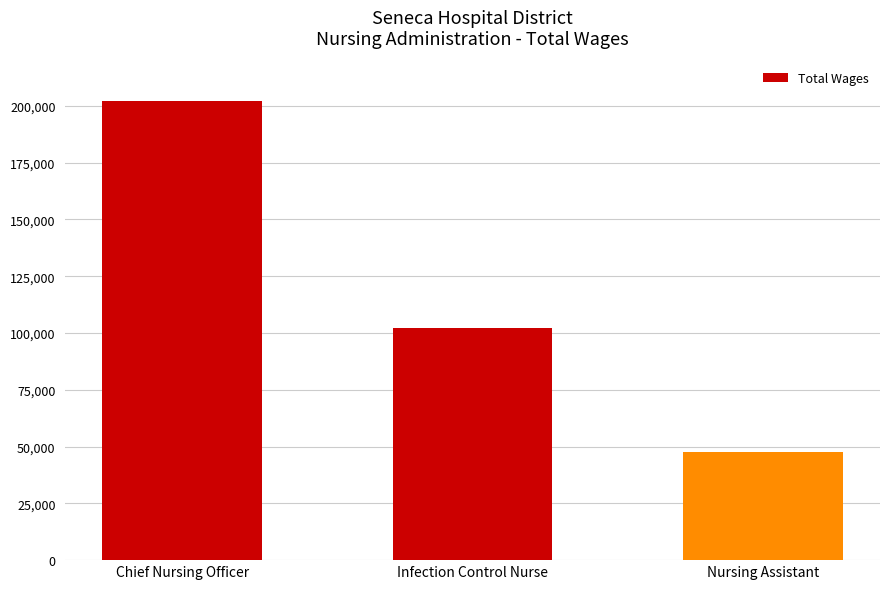

What is the smallest value displayed?

47723